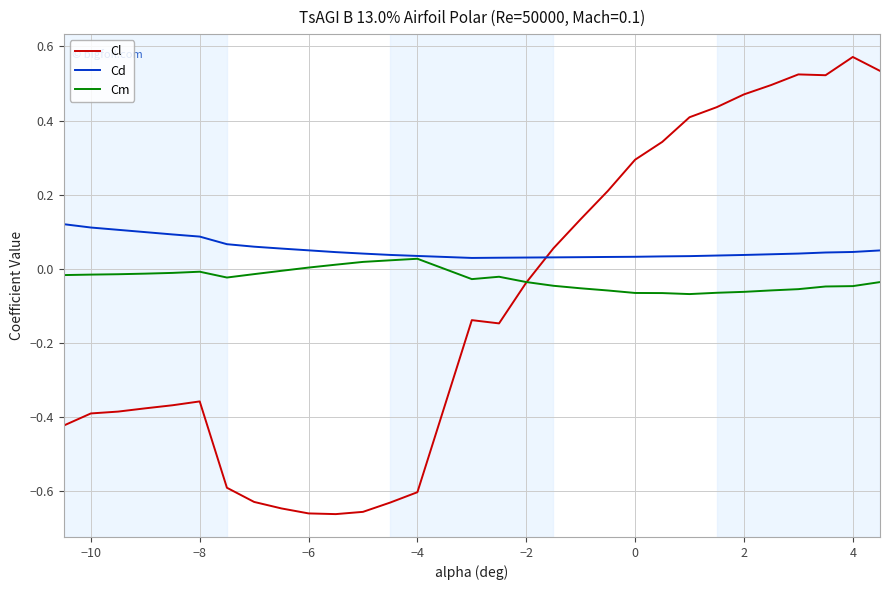

Which series ends up on top after the final intersection of Cl and Cd?

Cl